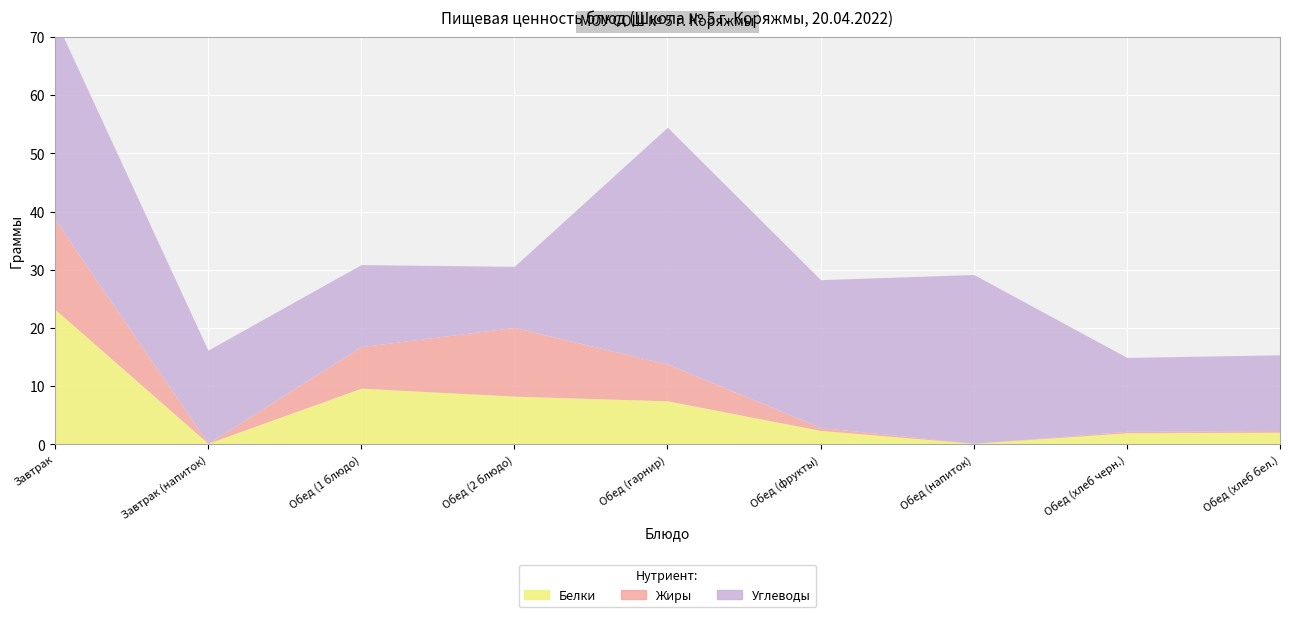

What is the difference between the highest and lowest values at Обед (гарнир)?

34.4